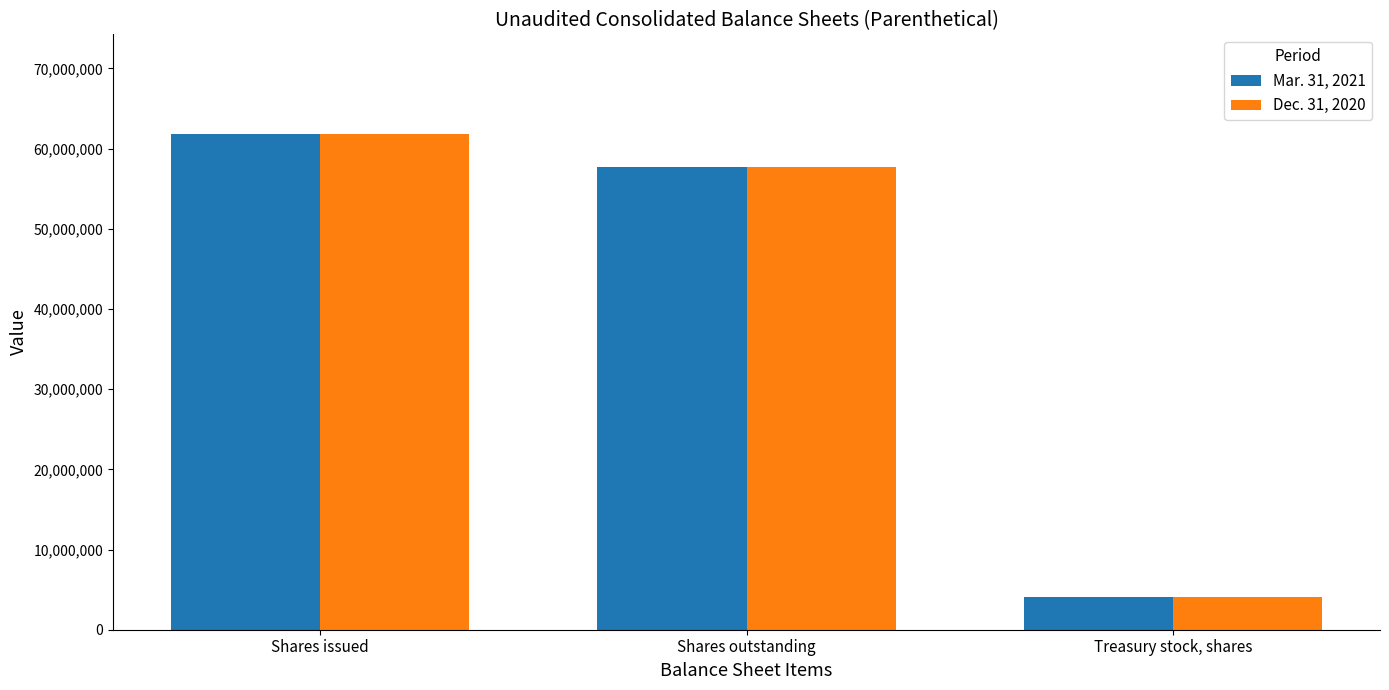

List the series in order of their overall mean, lowest first.

Dec. 31, 2020, Mar. 31, 2021